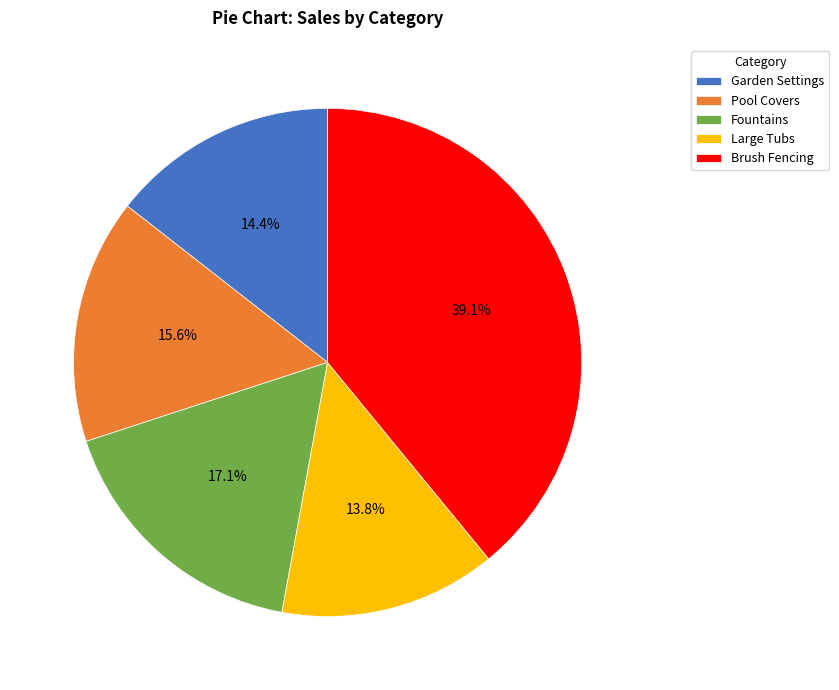

To the nearest percent, what is the average slice percentage?

20%